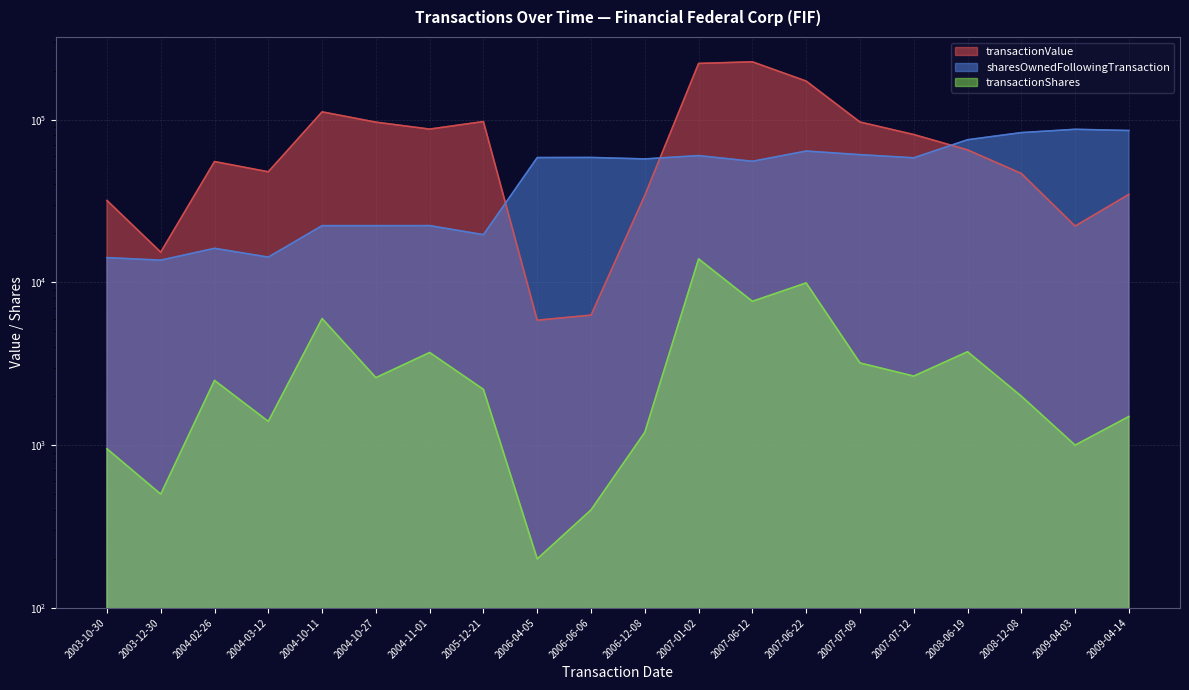

Reading right to left, what are all the values shown in this chart?

transactionValue: 34755	22200	46740	65250	81078	96784	172782	226917	221754	34284	6293	5860	97412	87556	96582	111750	47863	55313	15351	31912
sharesOwnedFollowingTransaction: 85812	87312	83312	75312	58312	60969	64169	55514	60169	57414	58614	58531	19650	22336	22326	22326	14307	16200	13700	14200
transactionShares: 1500	1000	2000	3750	2657	3200	9930	7655	13955	1200	400	200	2200	3710	2600	6000	1400	2500	500	950